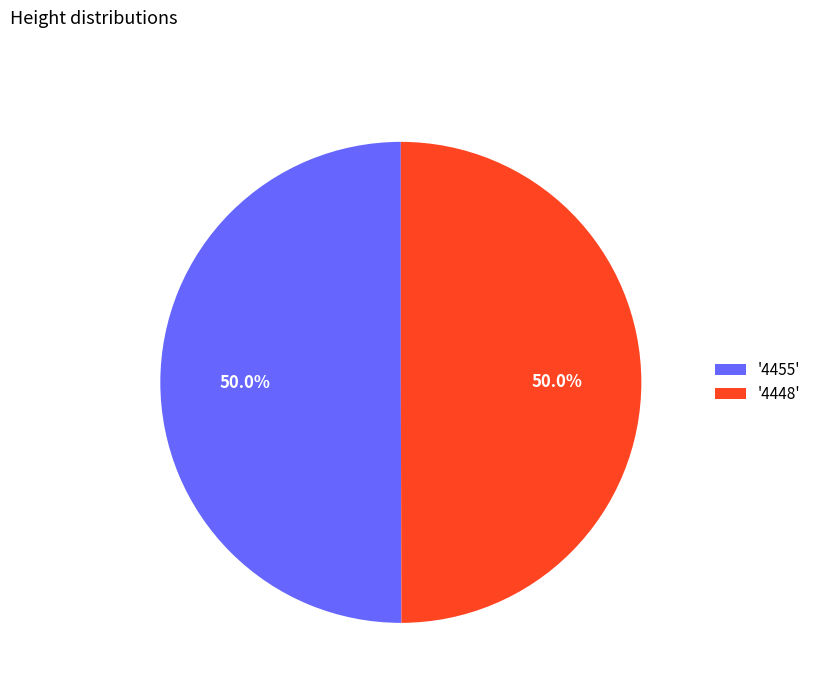

Count the number of slices in the pie.

2